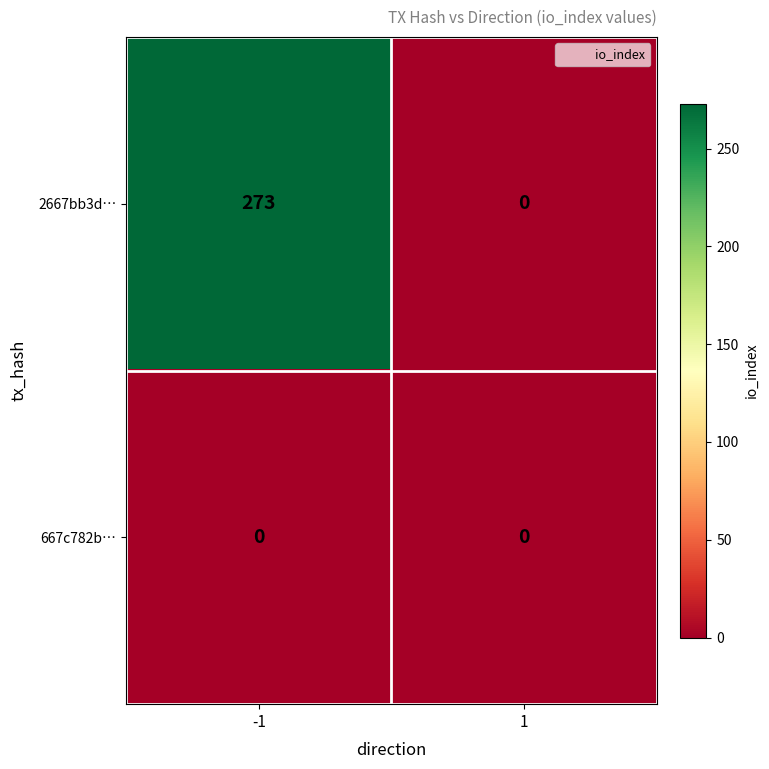

How many data points does each series have?

2